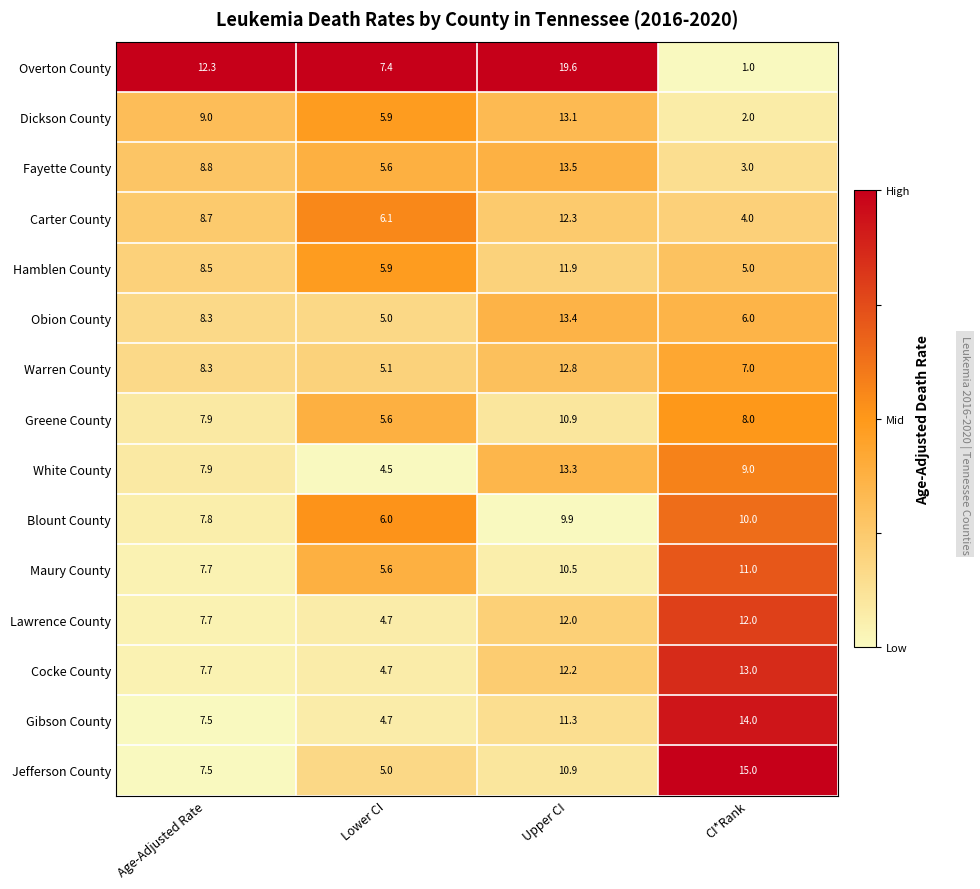

List the labels in order of Jefferson County value, smallest first.

Lower CI, Age-Adjusted Rate, Upper CI, CI*Rank